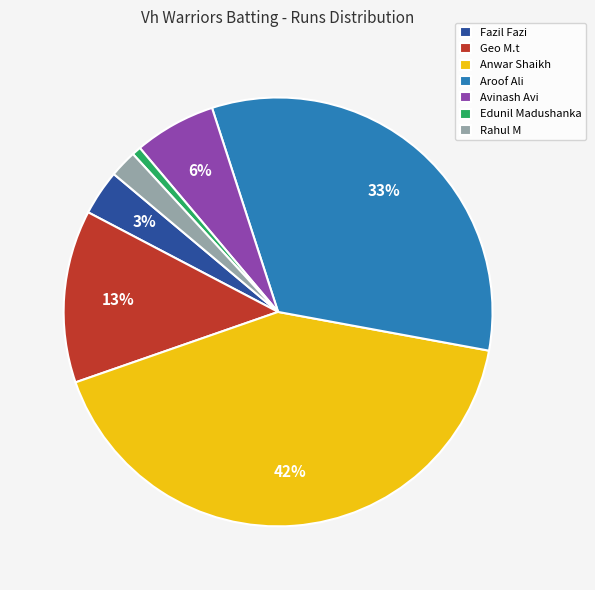

To the nearest percent, what is the difference between the largest and smallest slice percentages?

41%